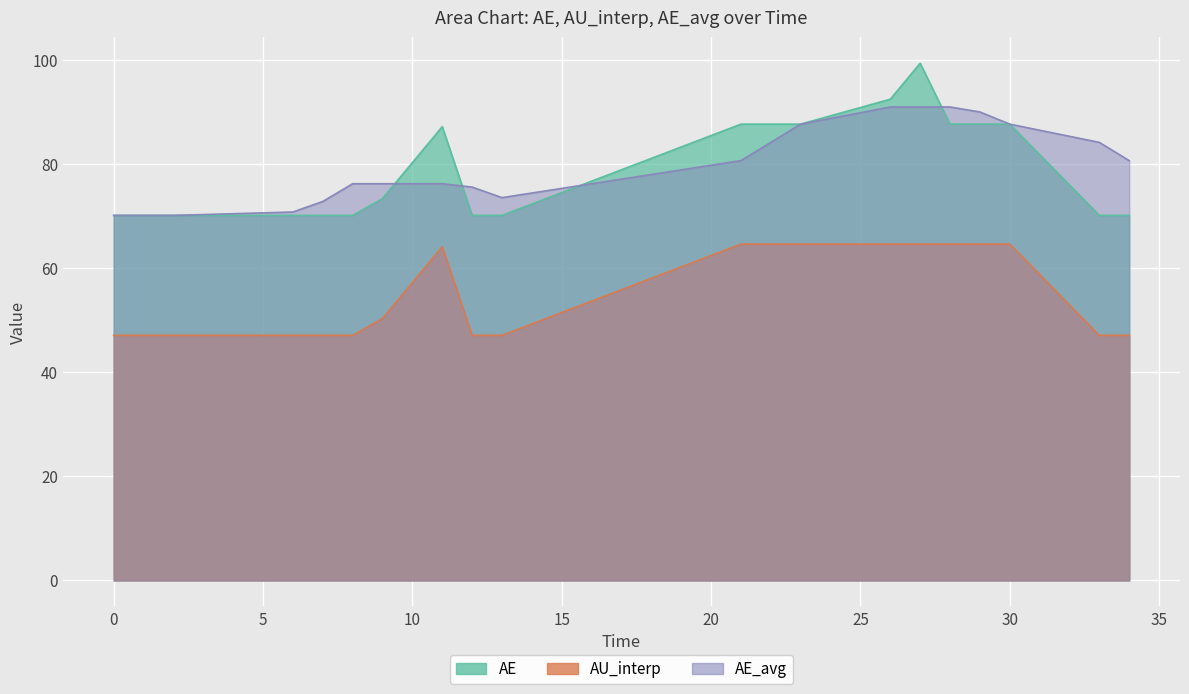

Rank the categories by AE value from lowest to highest.

0, 2, 6, 7, 8, 12, 13, 33, 34, 9, 10, 11, 21, 22, 23, 28, 29, 30, 26, 27